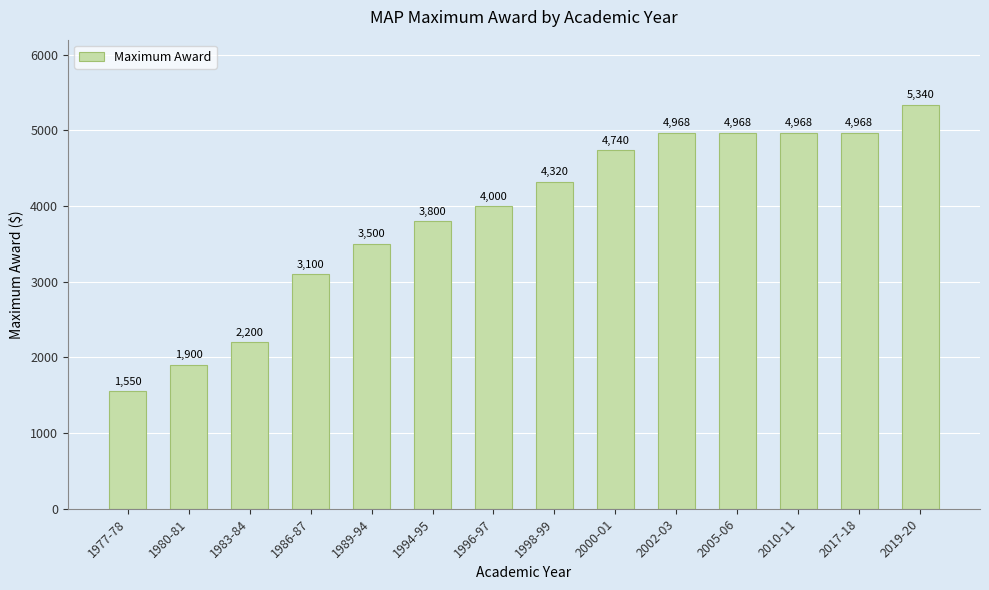

The value at 1983-84 is 2200. True or false?

True